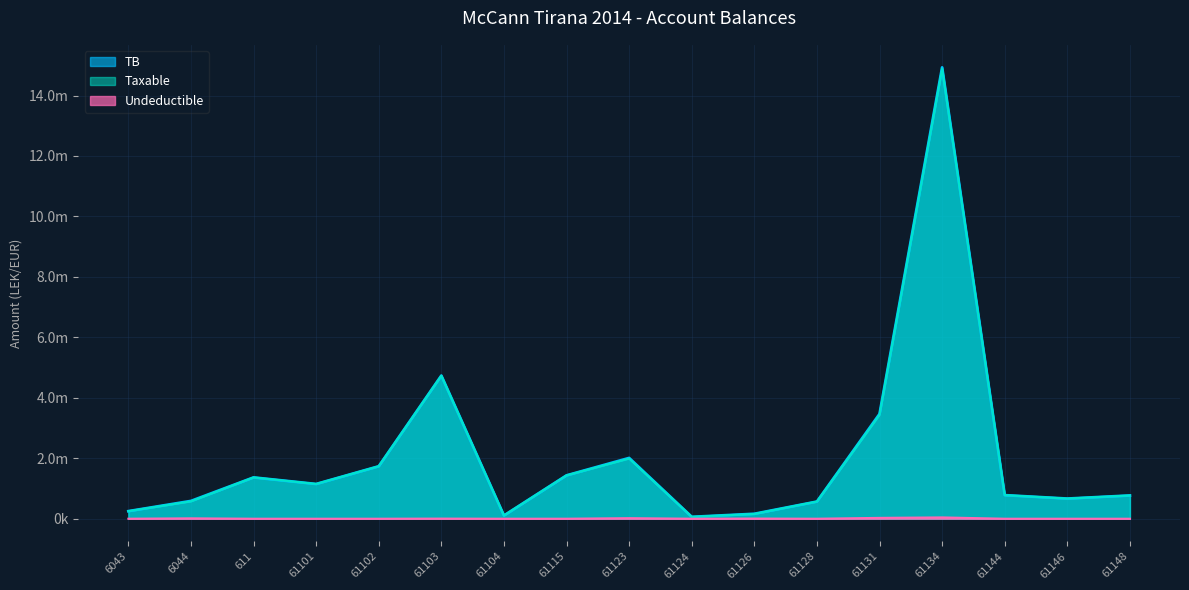

Where is TB nearest to the value 7496485?

61103